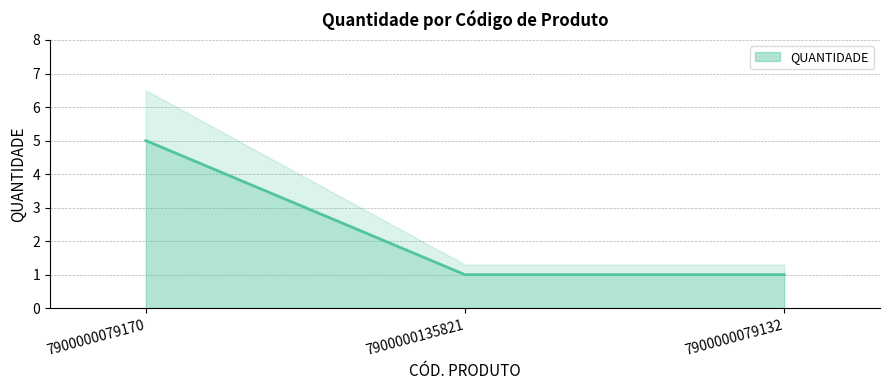

What is the average value?

2